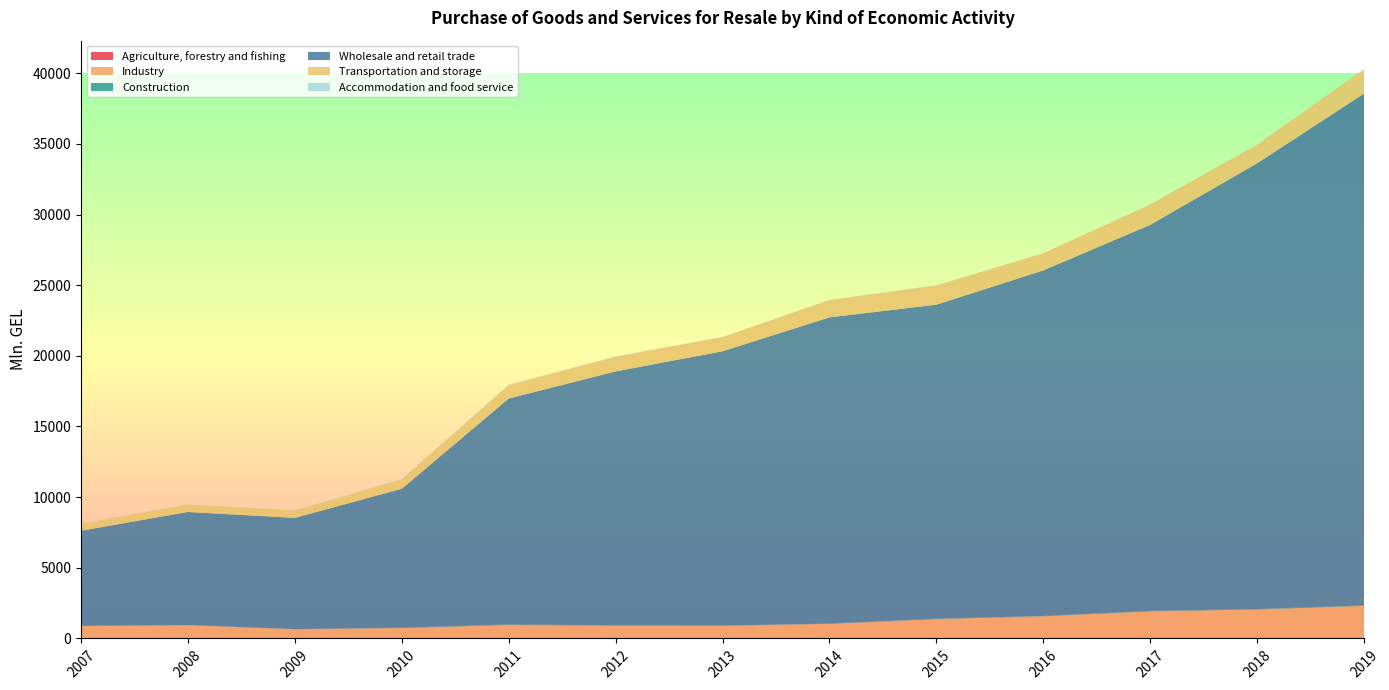

Reading left to right, list all the values displayed in this chart.

Agriculture, forestry and fishing: 0.7	0.5	2.1	1.9	6.7	10.8	8.4	7.8	7.3	6.3	5.6	6.7	14.0
Industry: 873.3	940.4	648.1	737.4	946.8	895.8	893.2	1025.4	1364.9	1563.3	1911.8	2043.1	2293.0
Construction: 20.9	9.5	15.4	23.5	43.2	30.0	14.1	24.6	23.9	23.0	33.9	34.2	35.1
Wholesale and retail trade: 6728.9	8000.0	7866.8	9830.4	15983.9	17962.1	19408.3	21665.2	22225.8	24455.1	27317.8	31542.7	36218.3
Transportation and storage: 500.0	534.7	523.3	683.1	949.1	1045.8	1005.2	1224.1	1358.7	1213.2	1444.6	1327.9	1724.5
Accommodation and food service: 3.0	3.4	11.2	20.9	26.7	22.5	11.4	16.4	16.1	4.2	1.9	1.7	3.3